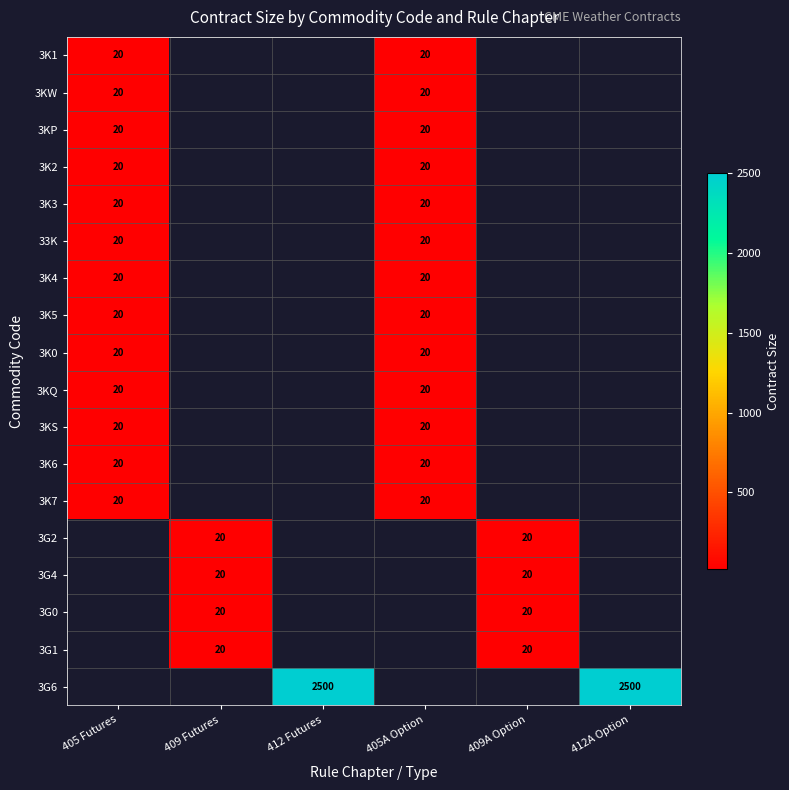

At which category does the chart reach its peak across all series?

412 Futures